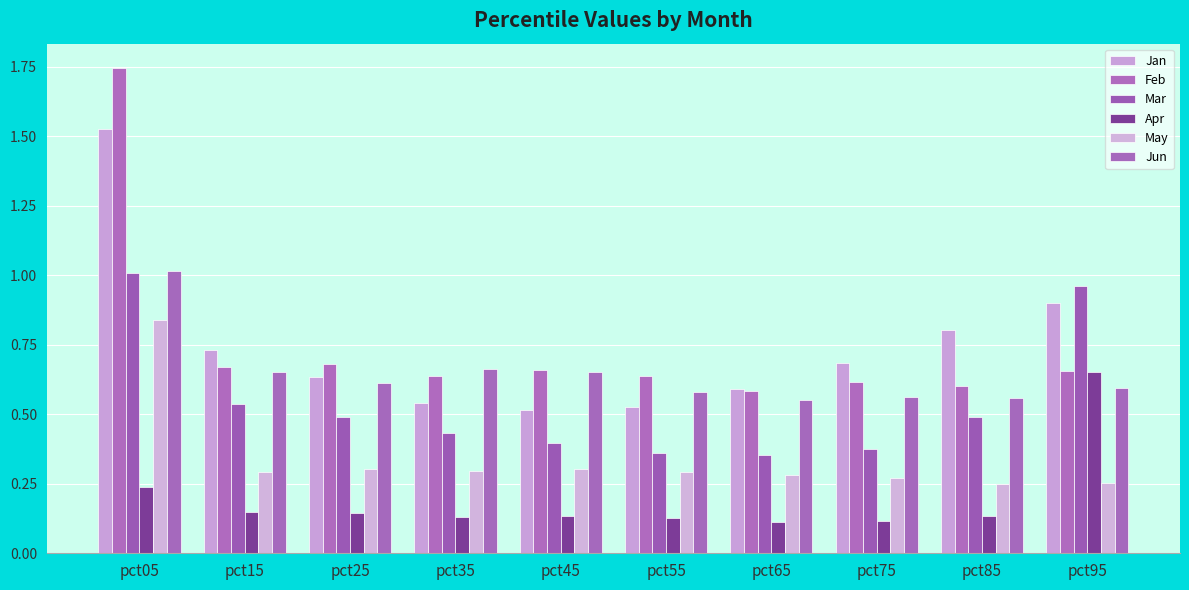

At how many categories does at least one series exceed 0?

10